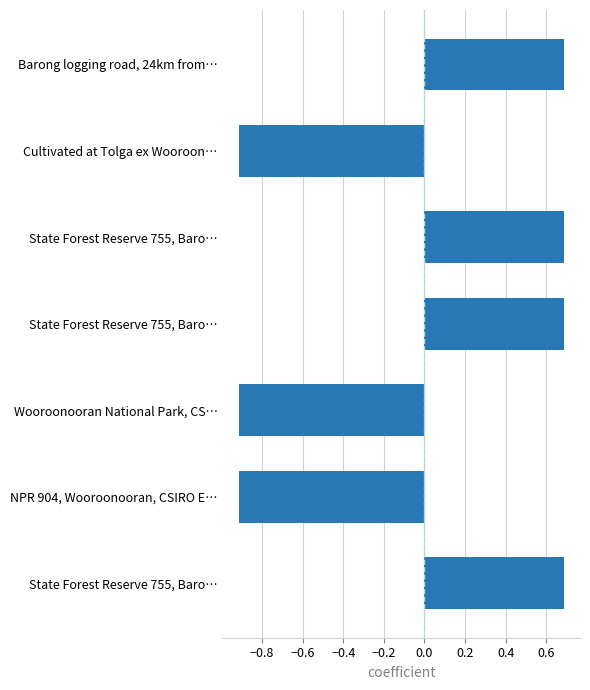

Are the bars horizontal?

Yes